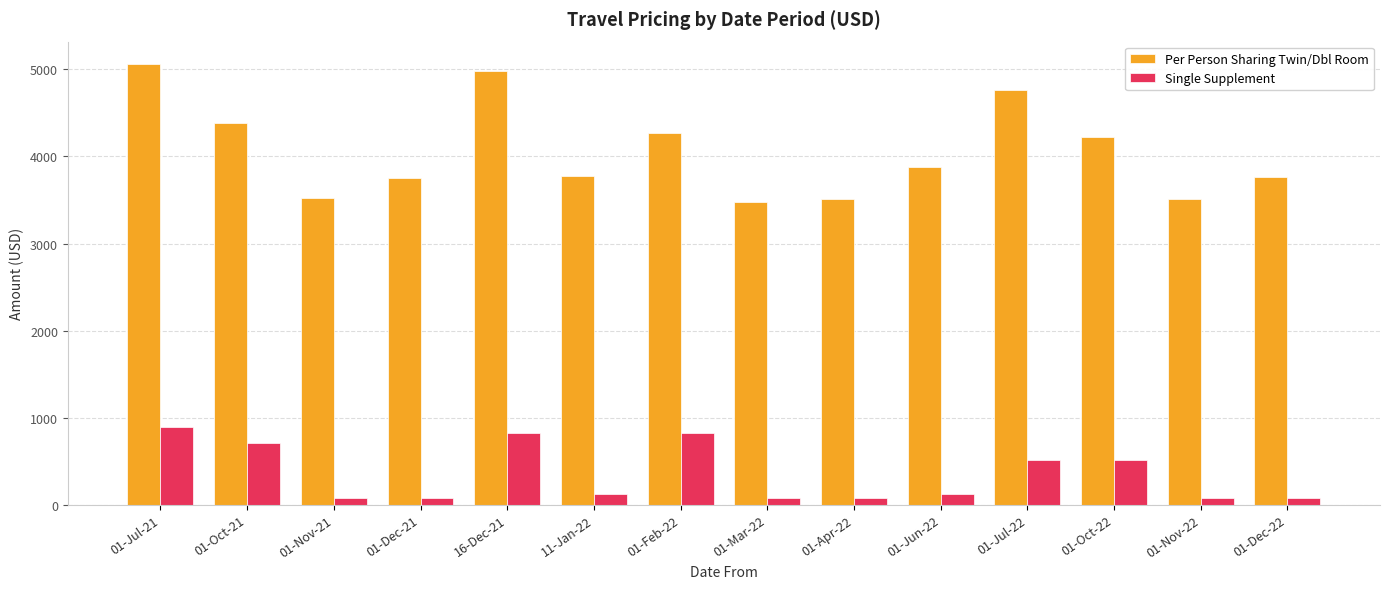

At which category is the sum across all series the highest?

01-Jul-21